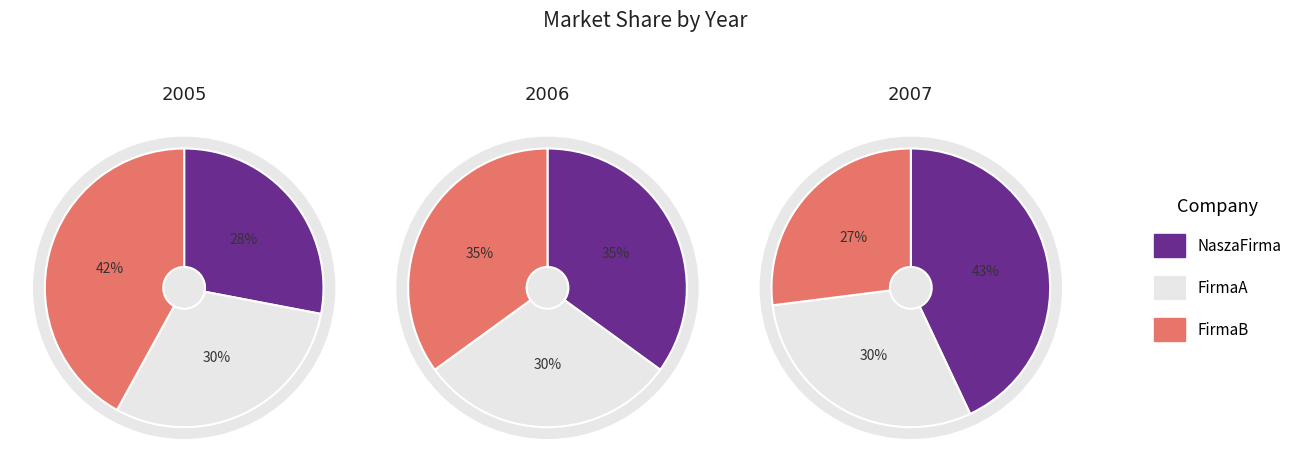

Is there any slice that represents more than half of the pie?

No